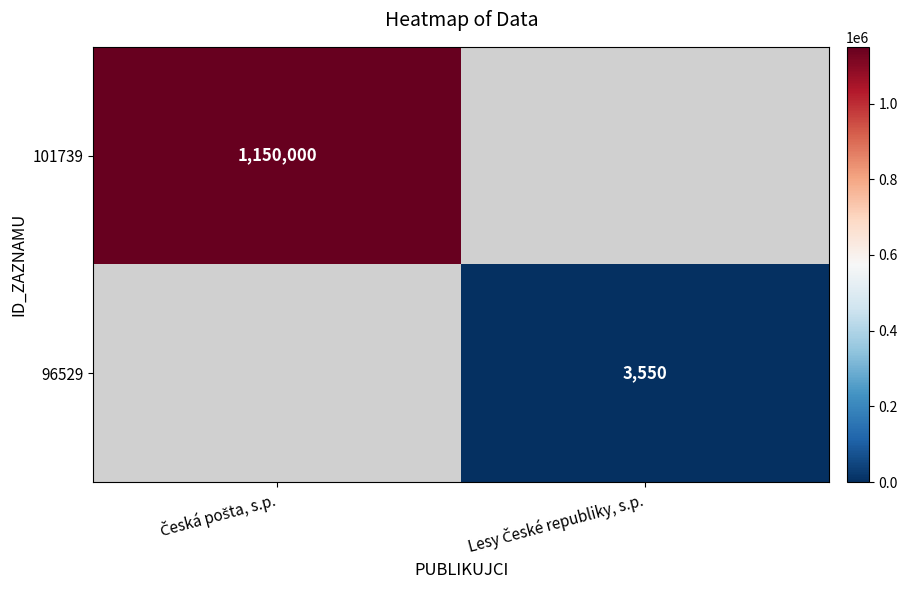

True or false: 101739 has a value of 1150000.0 at Česká pošta, s.p..

True